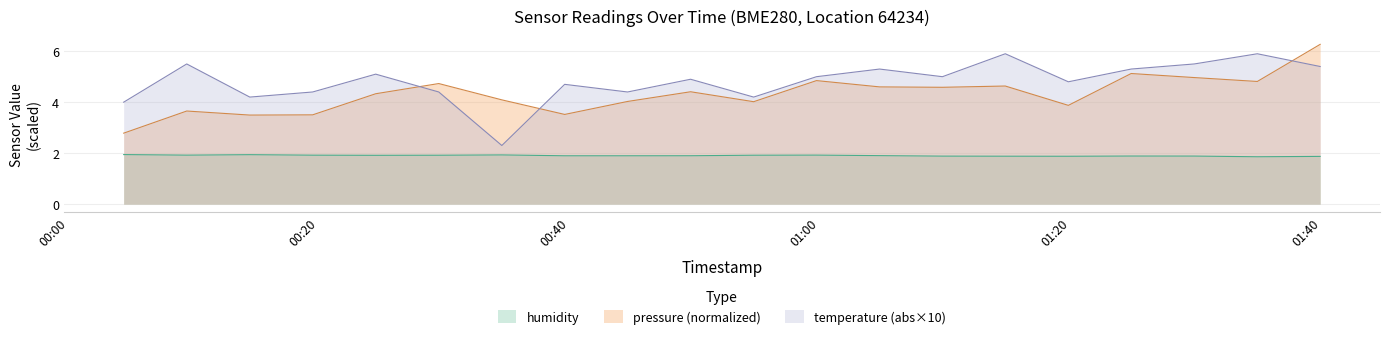

Which series has the largest range (max minus min)?

temperature (abs×10)